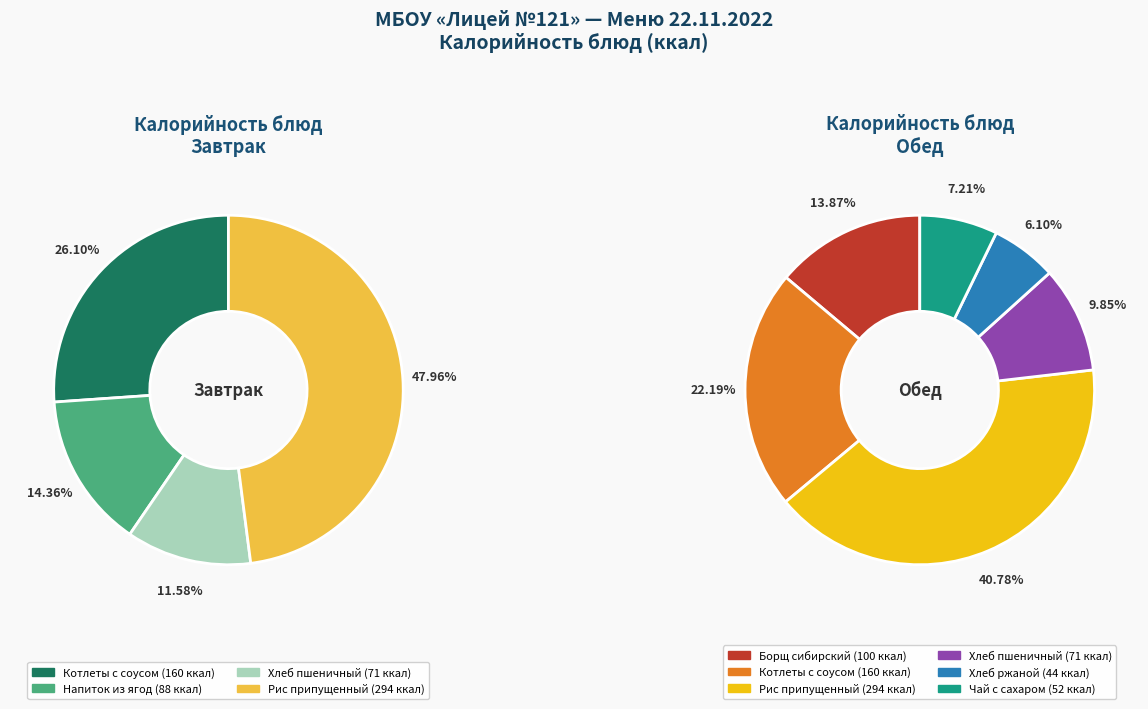

What is the largest slice in the pie chart?

Рис припущенный (завтрак)